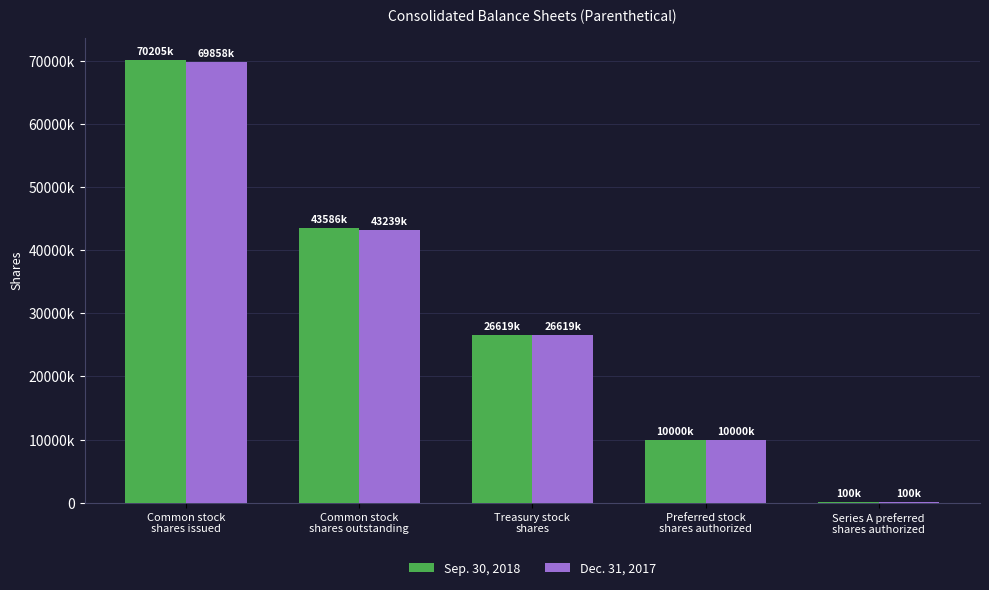

At how many categories does at least one series exceed 20209397?

3